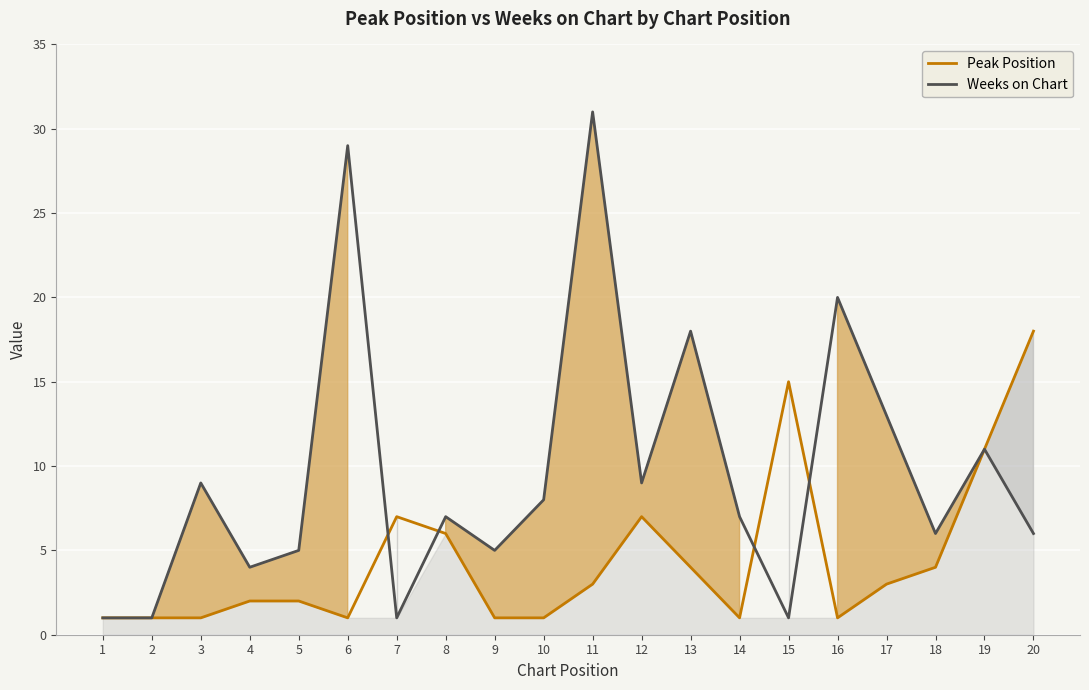

How many distinct data groups are displayed?

2